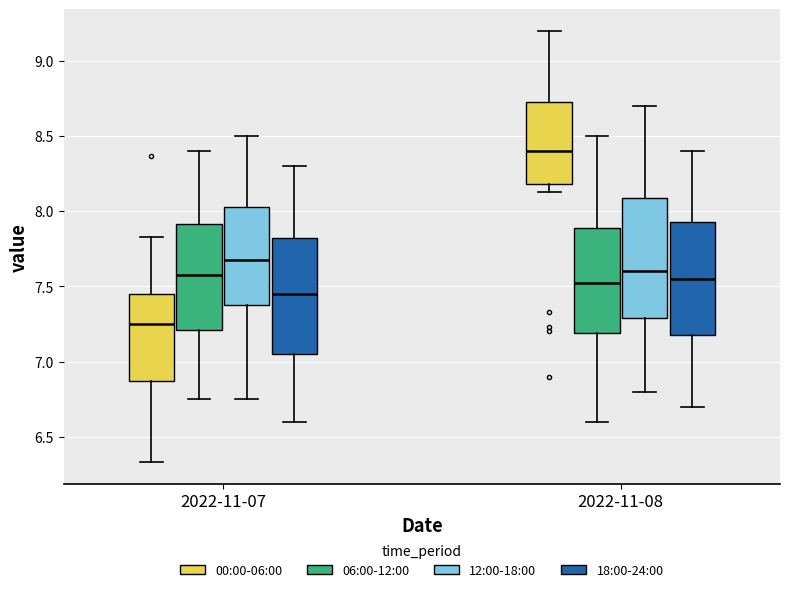

Which box has the lowest median line?

2022-11-07 (00:00-06:00)